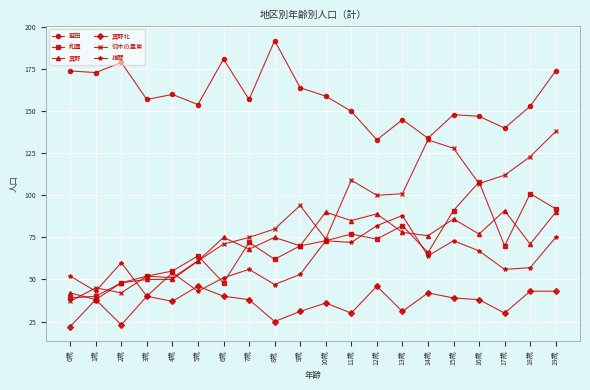

What is the difference between the maximum and minimum values in the 仰木の里東 series?

101